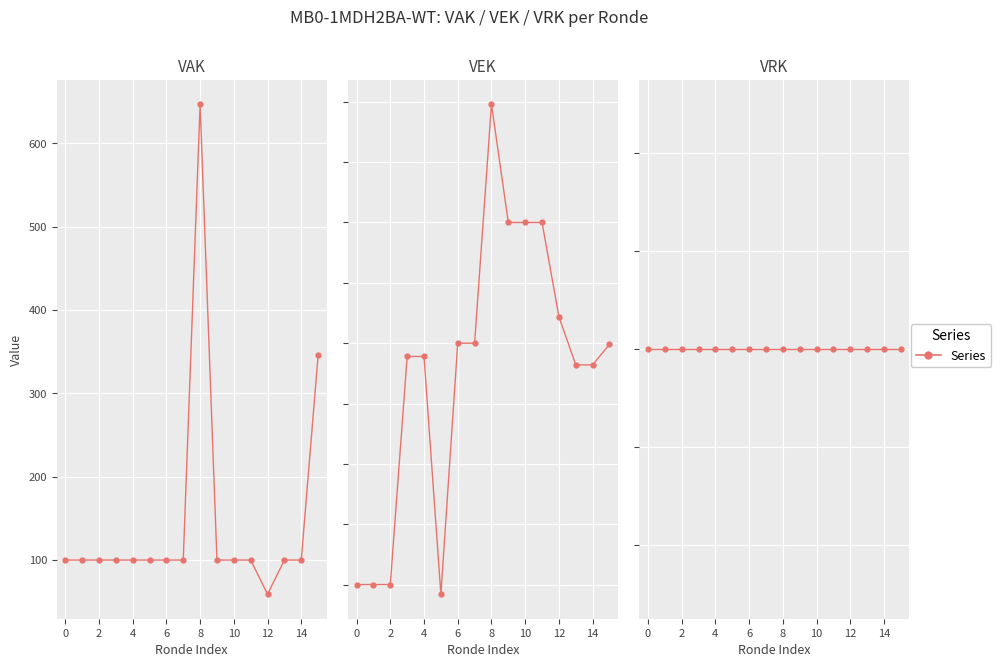

Where is the first local minimum for VAK?

12